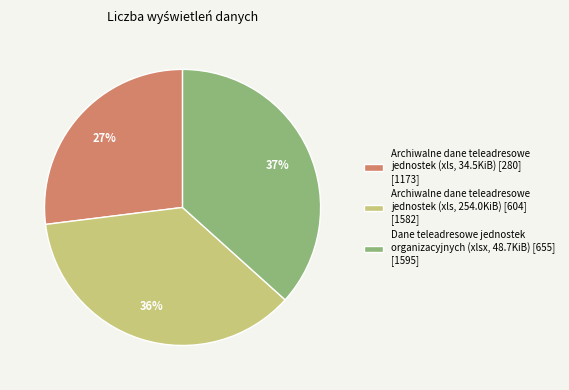

Which has a higher value, Dane teleadresowe jednostek organizacyjnych (xlsx, 48.7KiB) [655] [1595] or Archiwalne dane teleadresowe jednostek (xls, 34.5KiB) [280] [1173]?

Dane teleadresowe jednostek organizacyjnych (xlsx, 48.7KiB) [655] [1595]